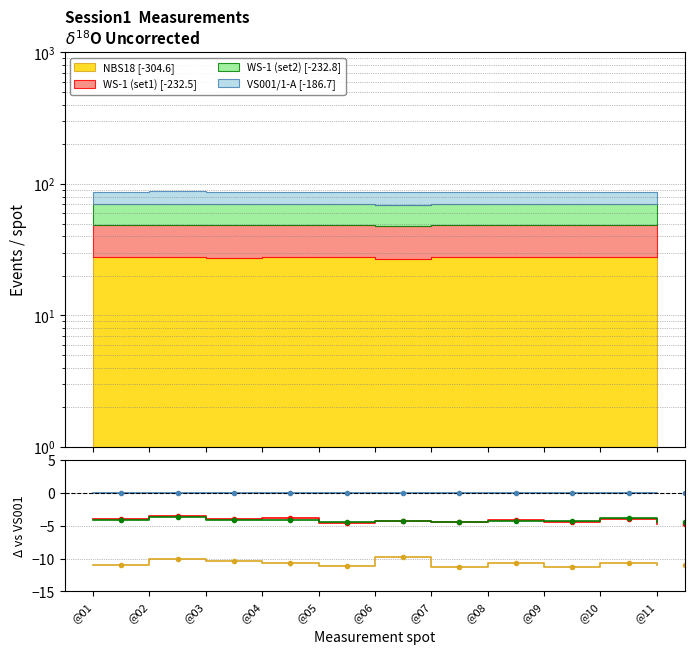

The WS-1 (set2) series shows -3.6 at @02. True or false?

True